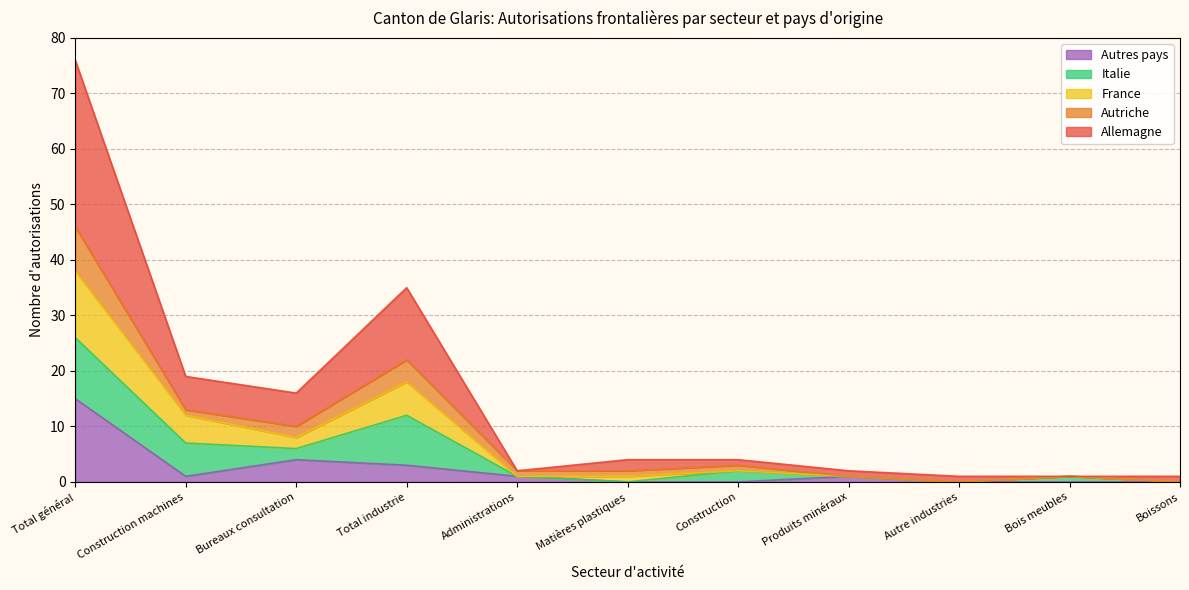

At which category is the sum across all series the highest?

Total général